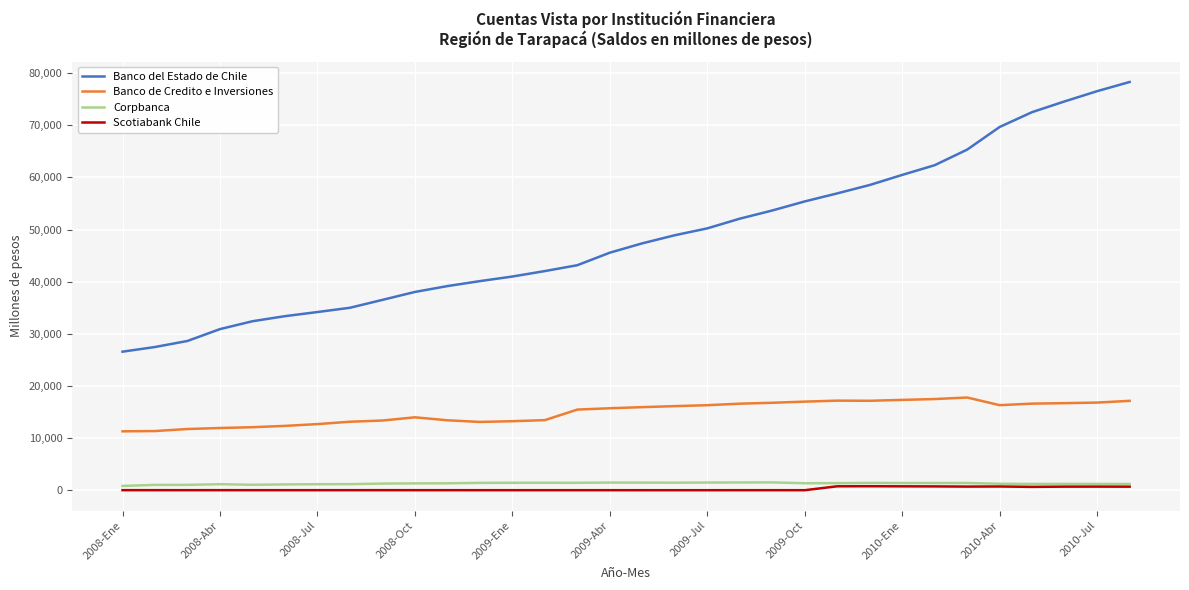

Which series has the largest total across all categories?

Banco del Estado de Chile